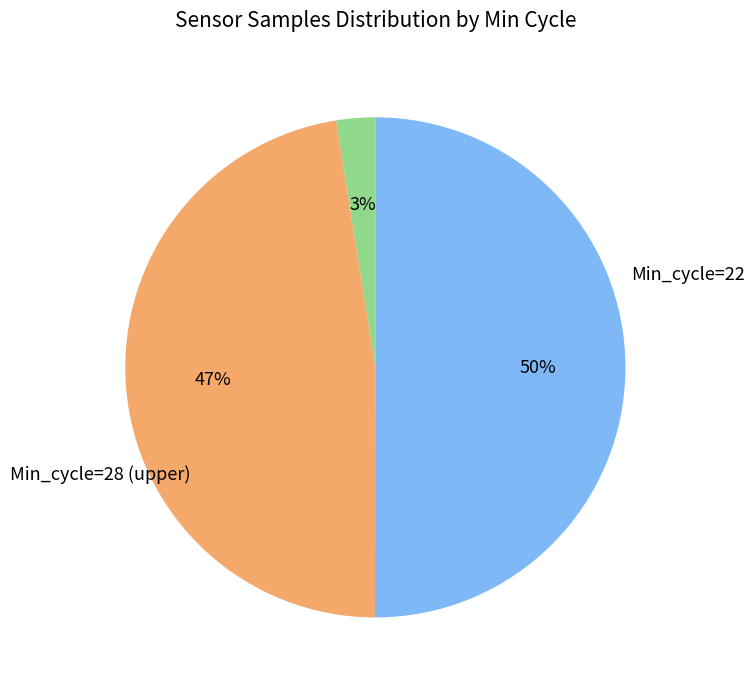

To the nearest percent, what is the average slice percentage?

33%